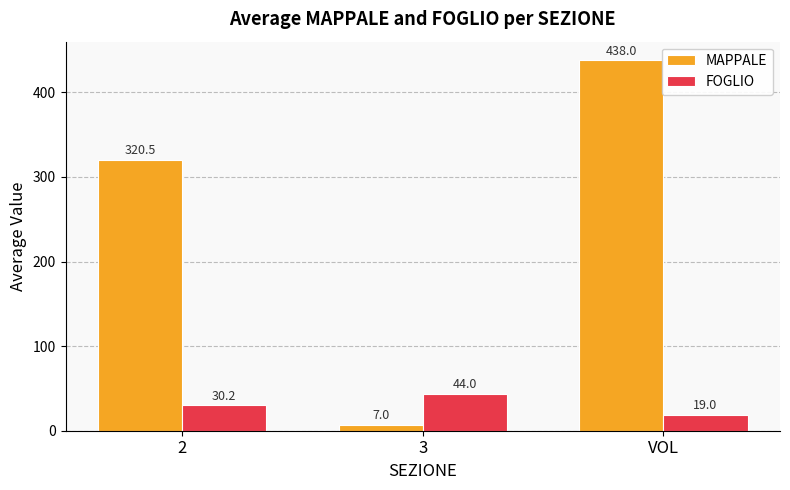

What is the spread (max minus min) of values at 3?

37.0